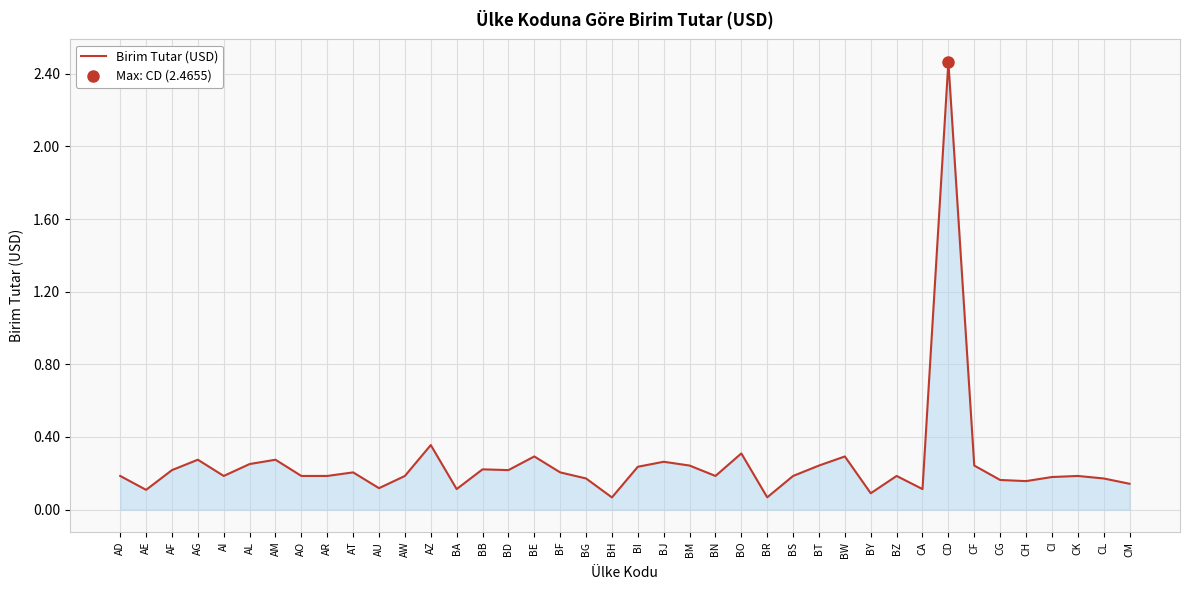

Which has a higher value, CI or BF?

BF